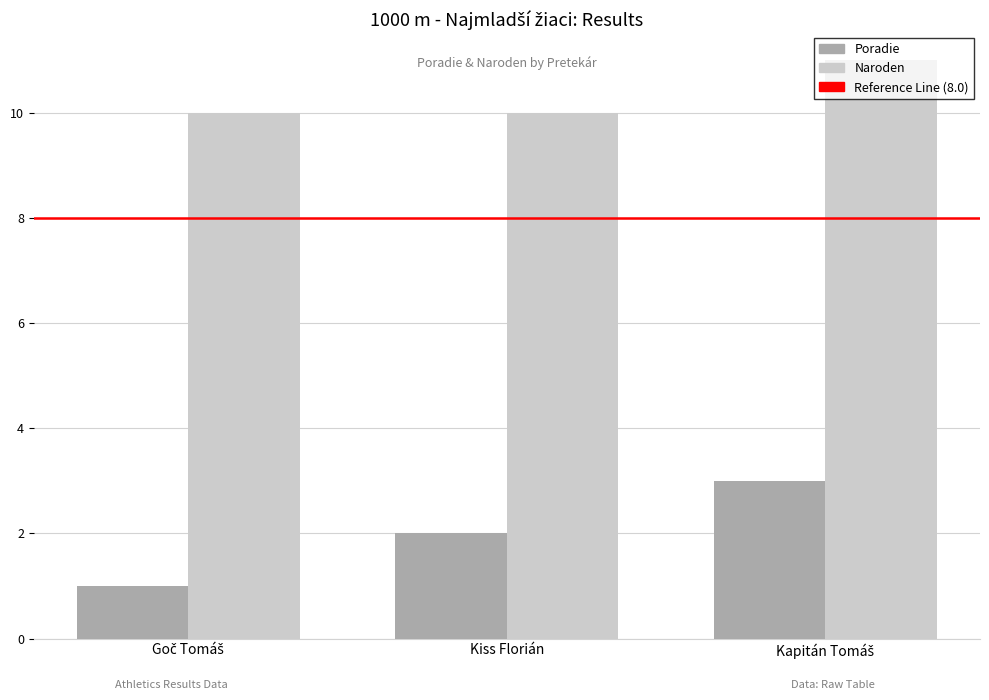

Which series has the largest total across all categories?

Naroden